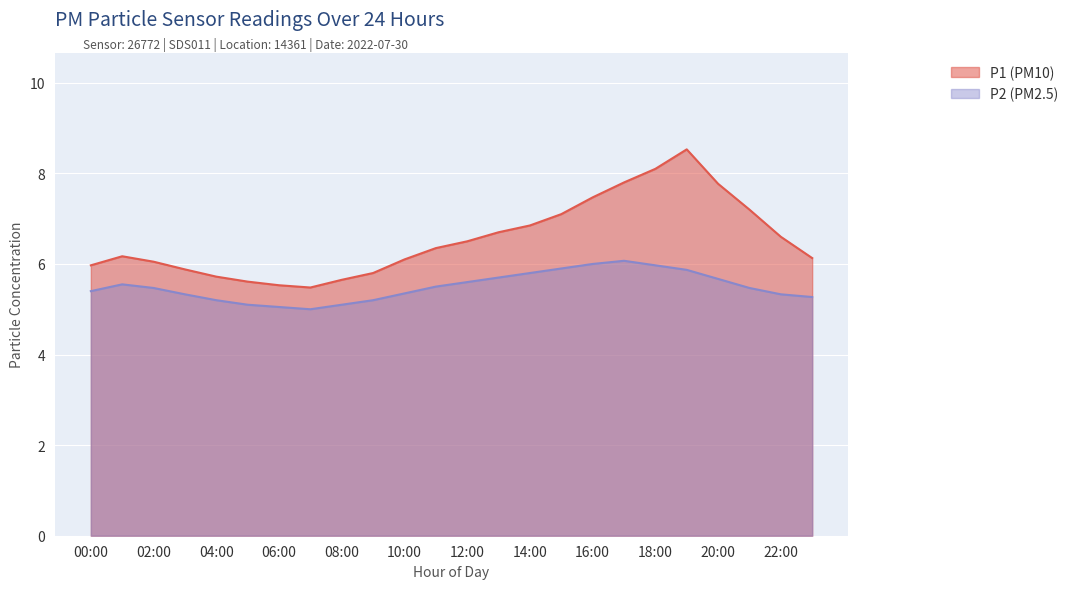

Which series has the widest spread of values?

P1 (PM10)